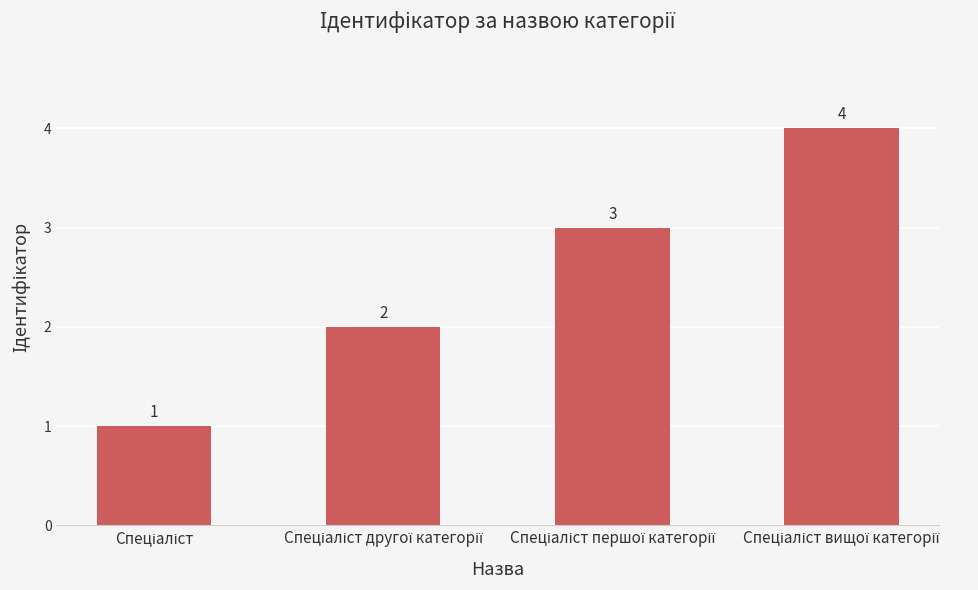

How many bars are there in total?

4